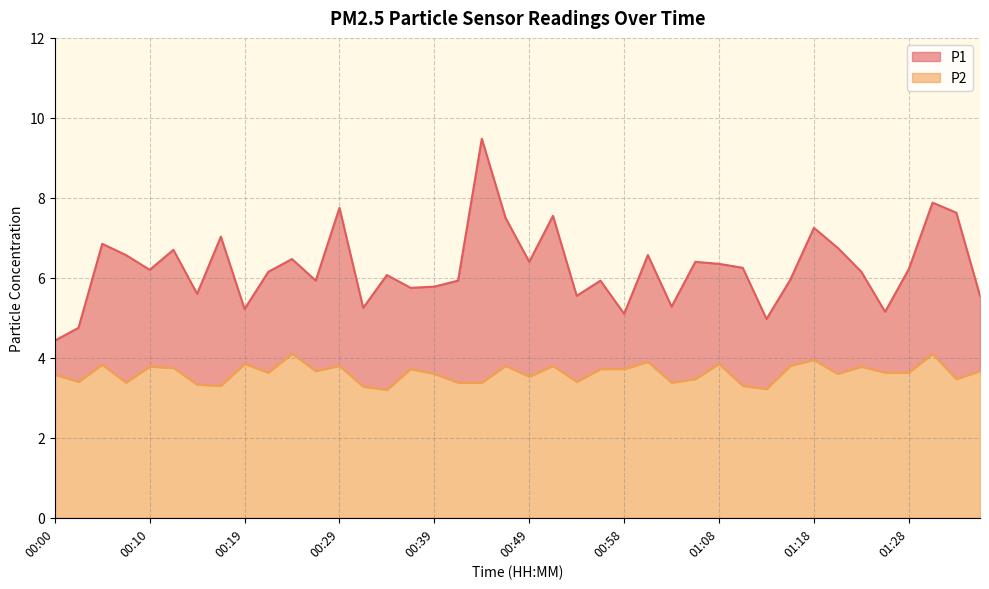

Rank the series by their average value, from highest to lowest.

P1, P2